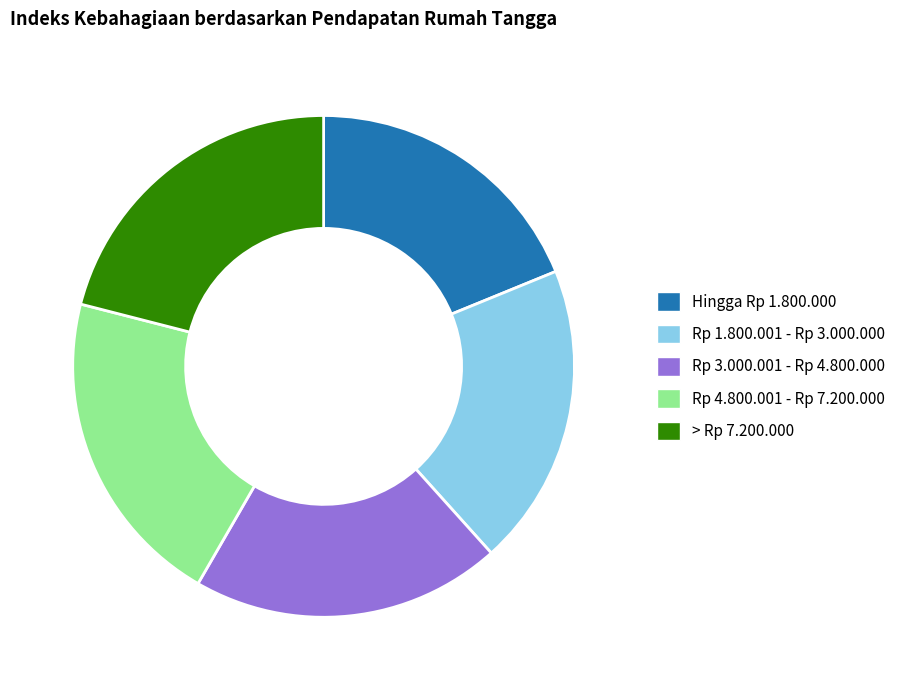

Does > Rp 7.200.000 represent more than half of the total?

No